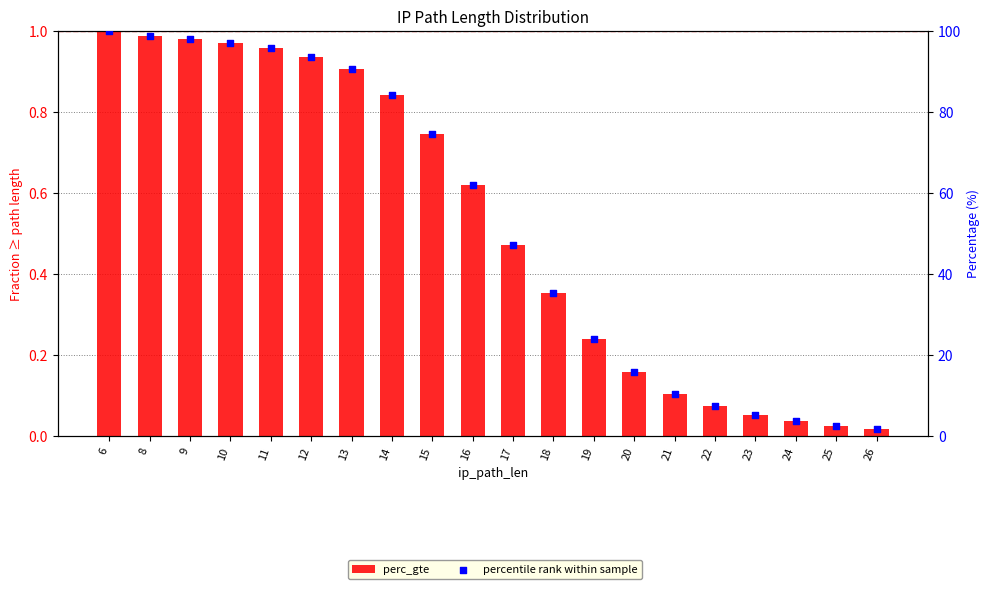

What is the total value across all series at 23?

5.2